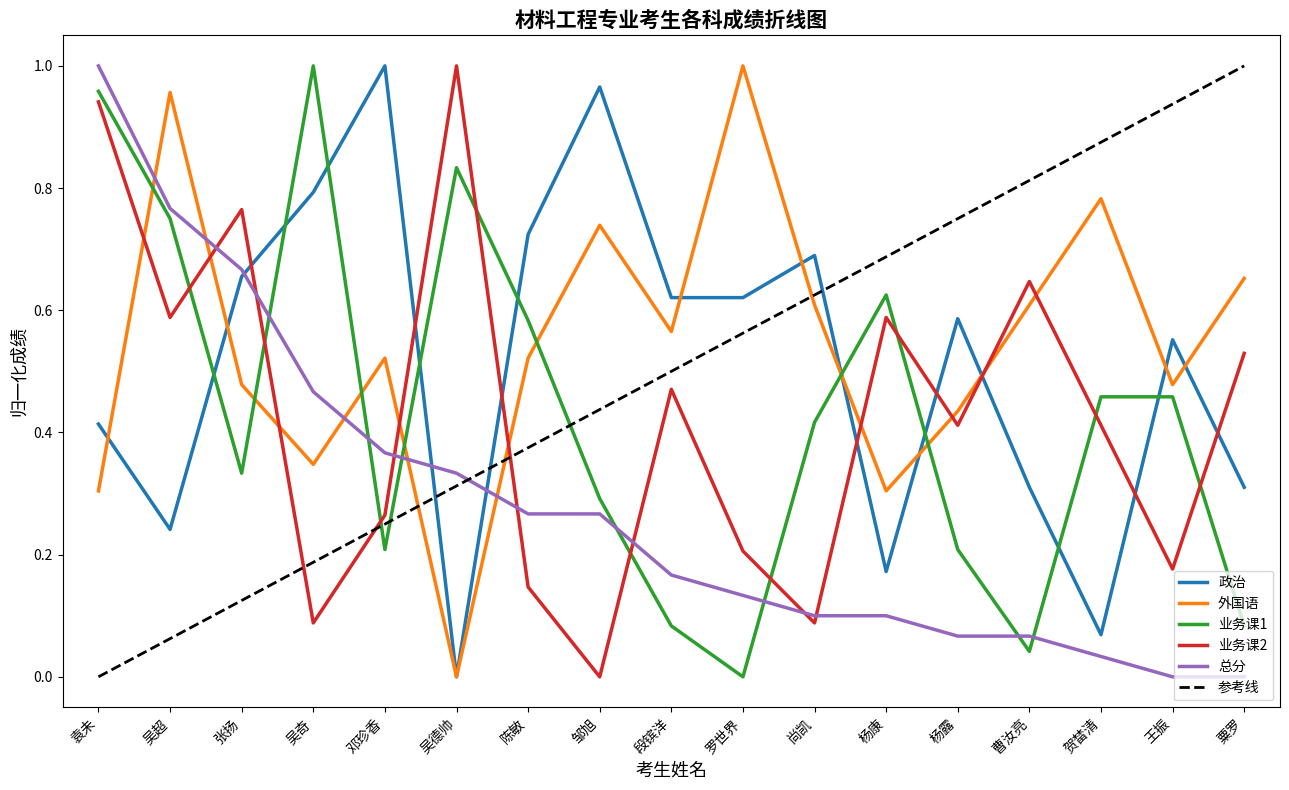

Which category has the highest value across all series?

邓珍香